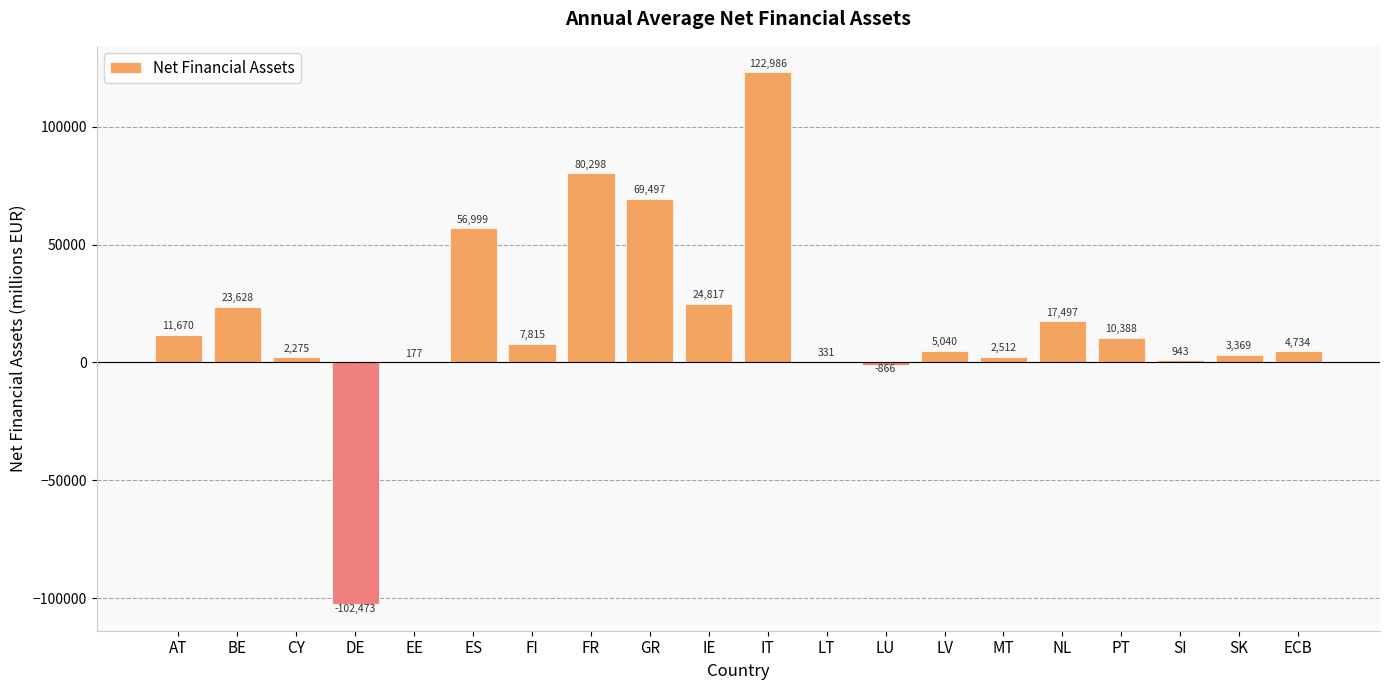

Count the number of data series in this chart.

1